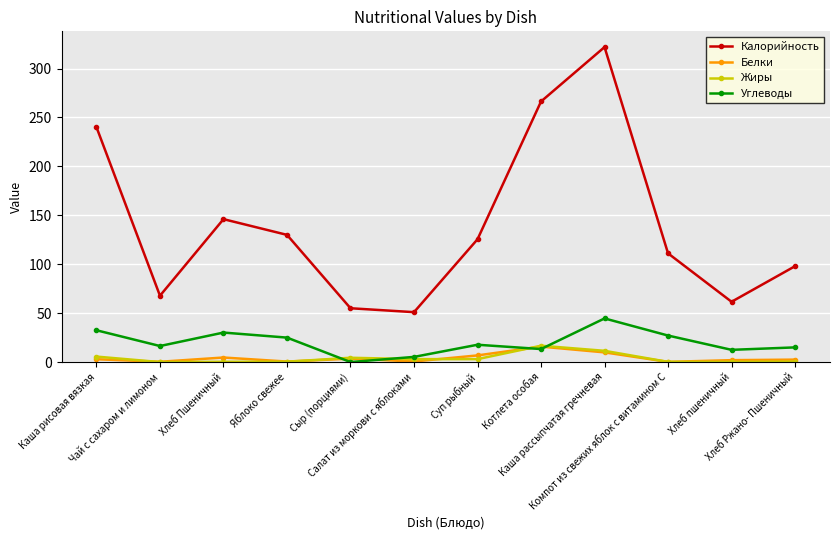

True or false: Калорийность has more than 0 points higher than both neighbors.

True